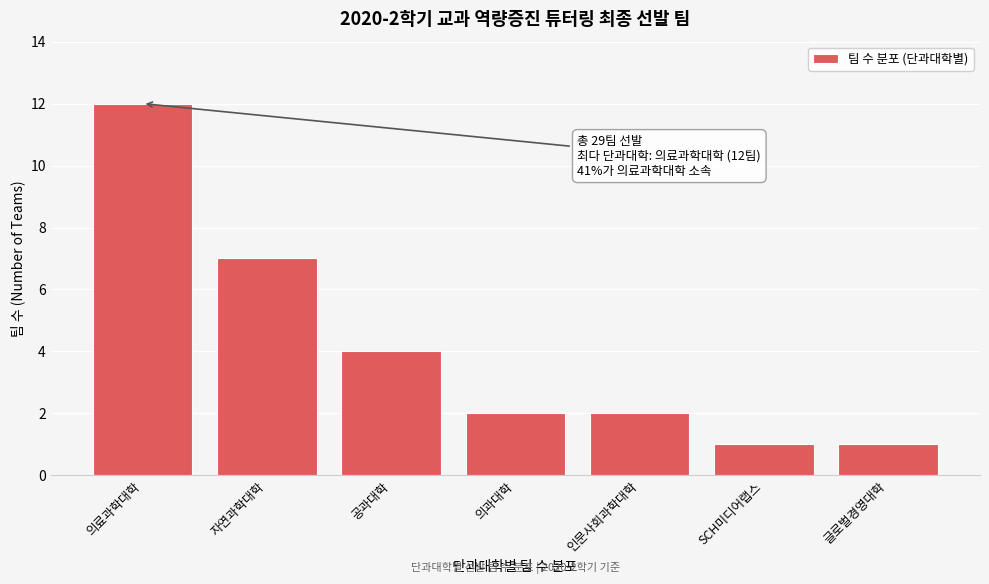

Reading right to left, list all the values displayed in this chart.

글로벌경영대학=1	SCH미디어랩스=1	인문사회과학대학=2	의과대학=2	공과대학=4	자연과학대학=7	의료과학대학=12